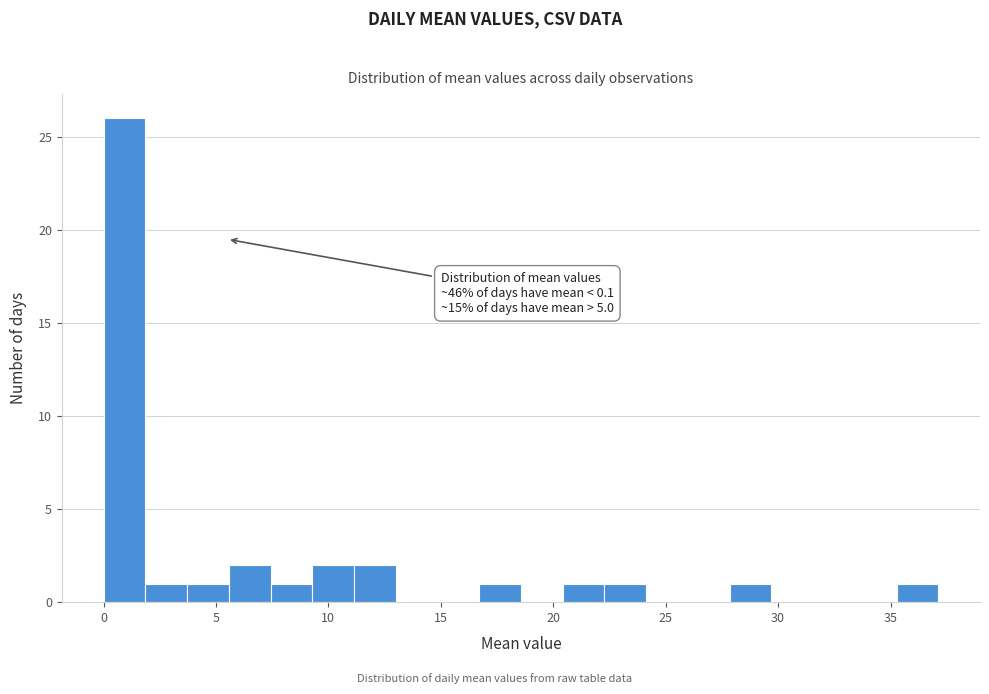

Around what value on the x-axis is the tallest bar? Give the approximate position of its centre, as read against the axis.

1.0